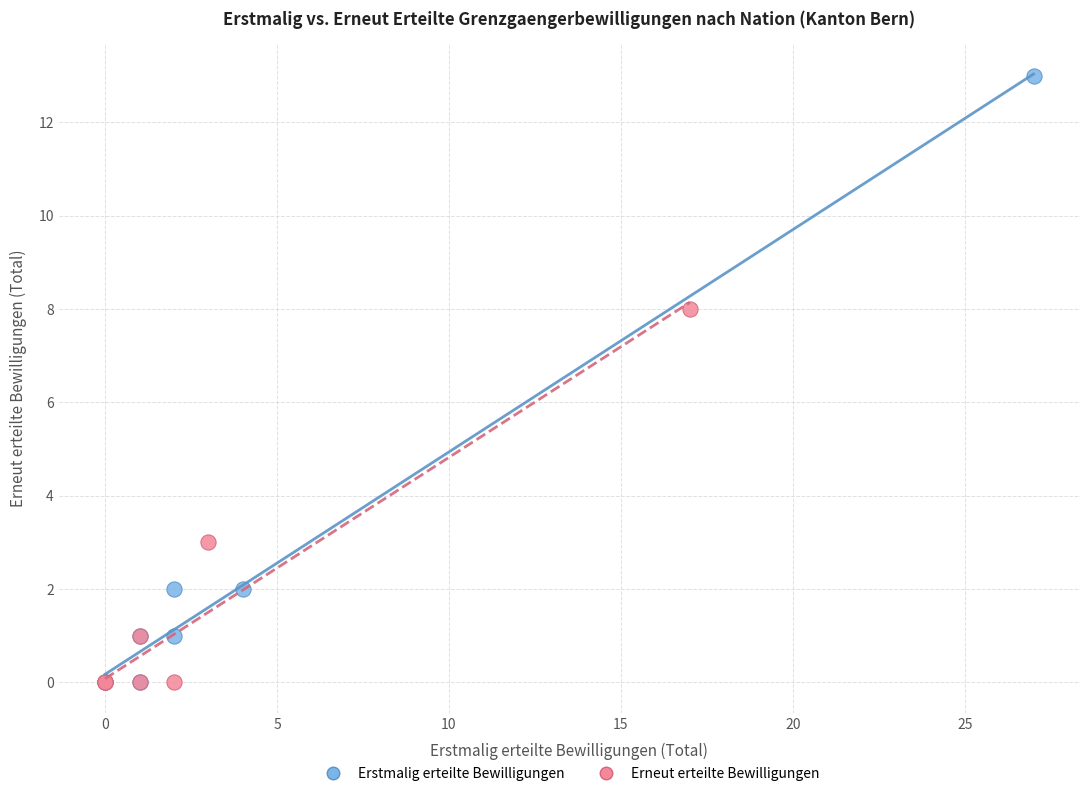

Which series contains the highest Y value?

Erstmalig erteilte Bewilligungen